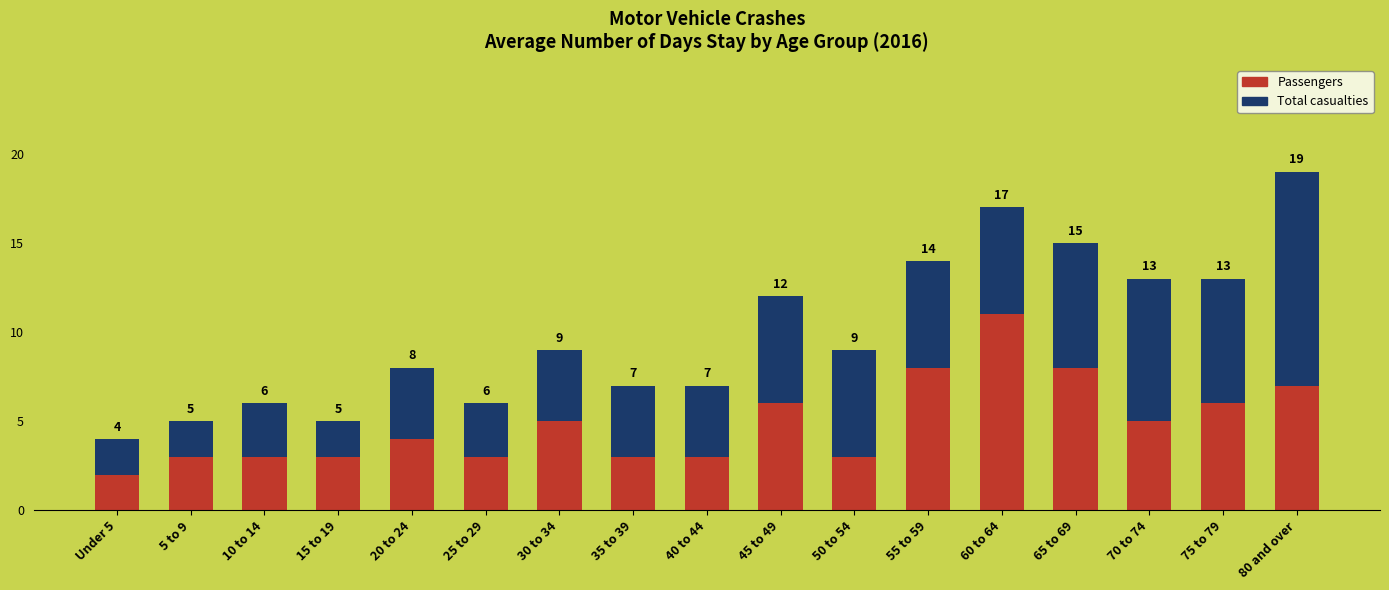

At which category is the sum across all series the highest?

80 and over